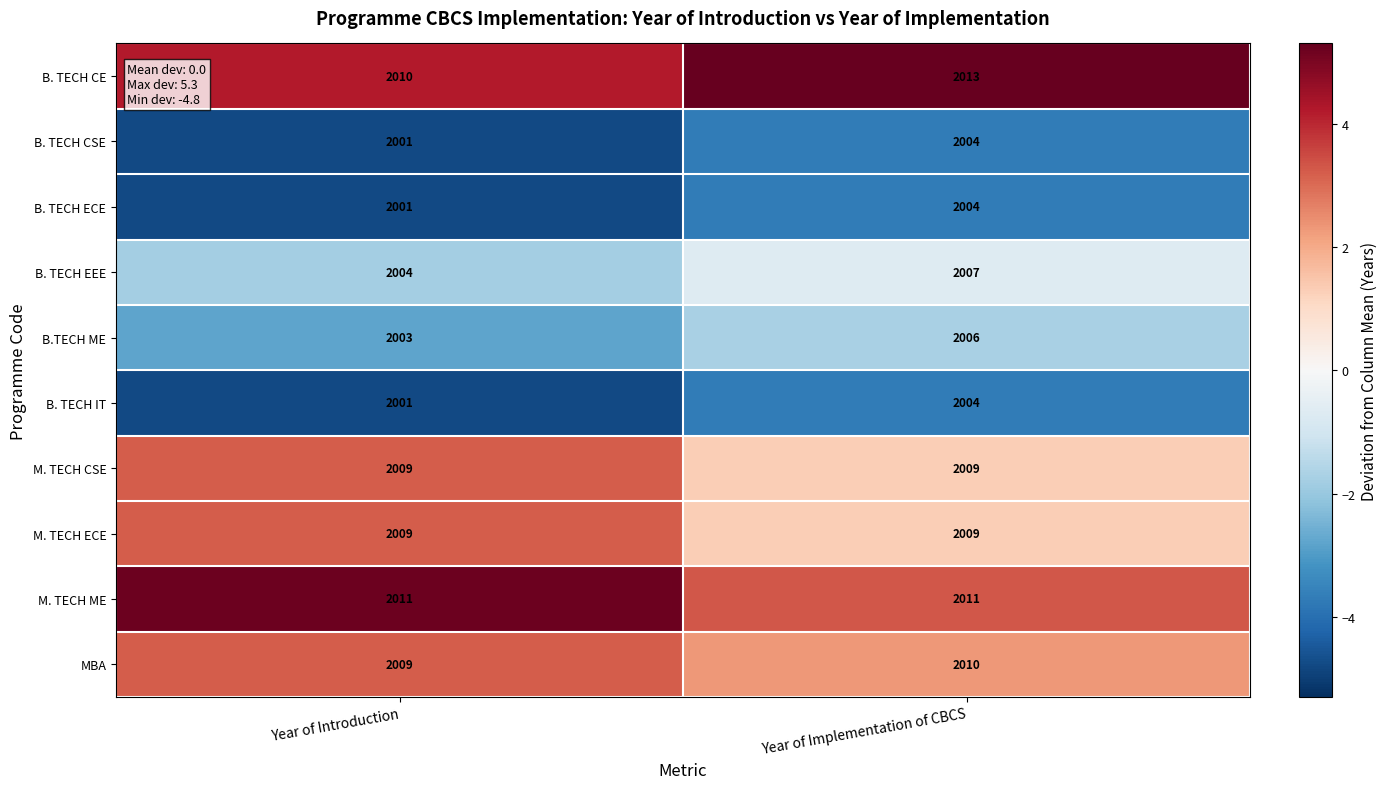

What is the highest value of the B. TECH ECE series?

2004